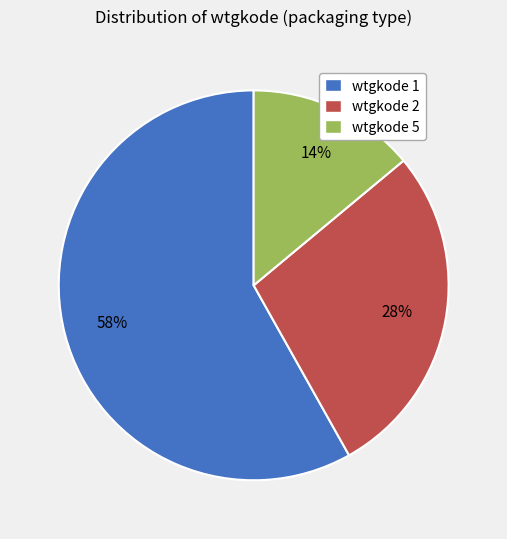

Combined, do wtgkode 1 and wtgkode 5 account for over 50%?

Yes